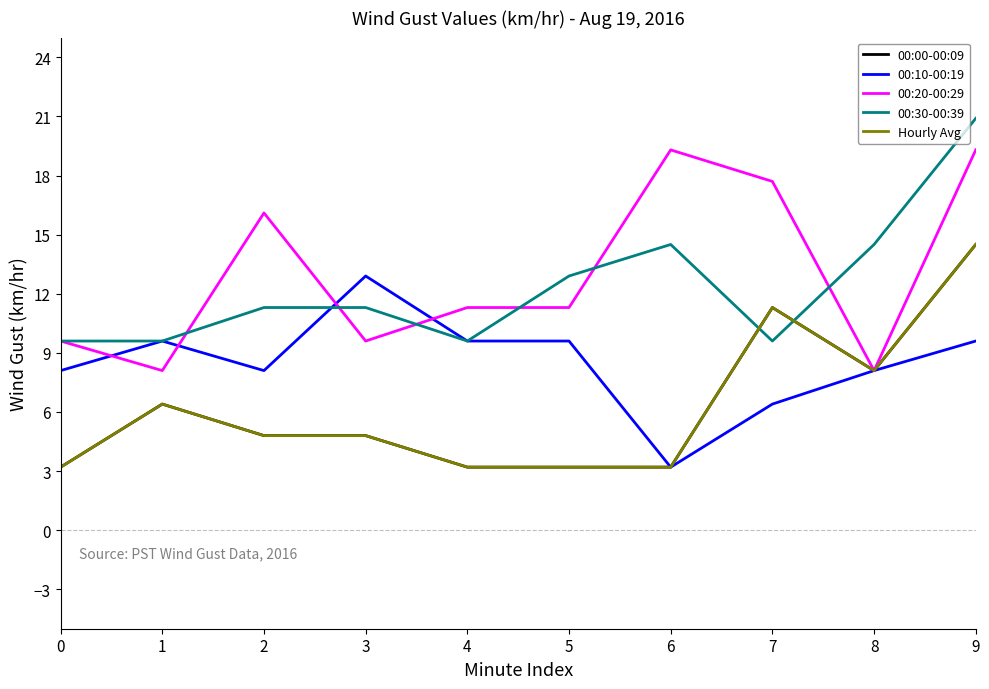

Does the chart have visible grid lines?

No